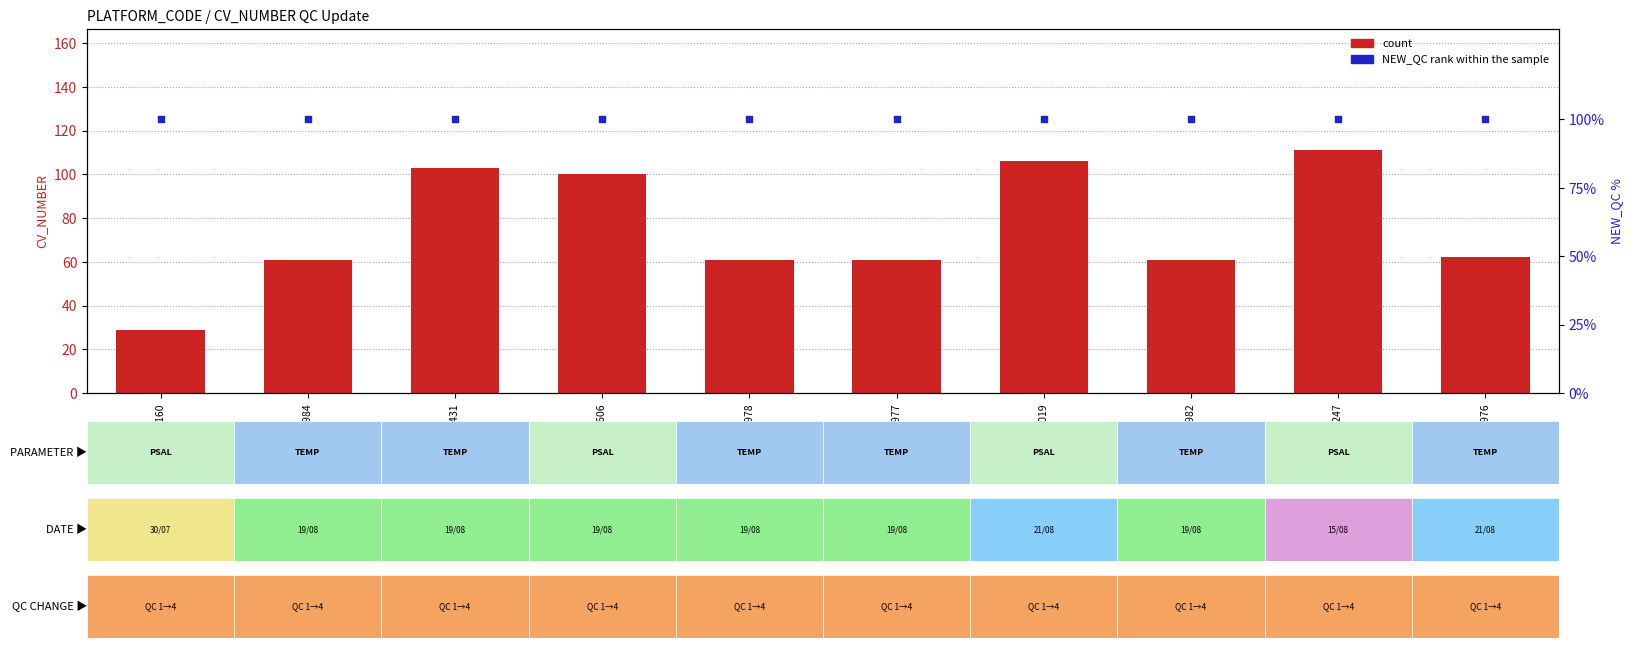

At which category is the sum across all series the highest?

5902247